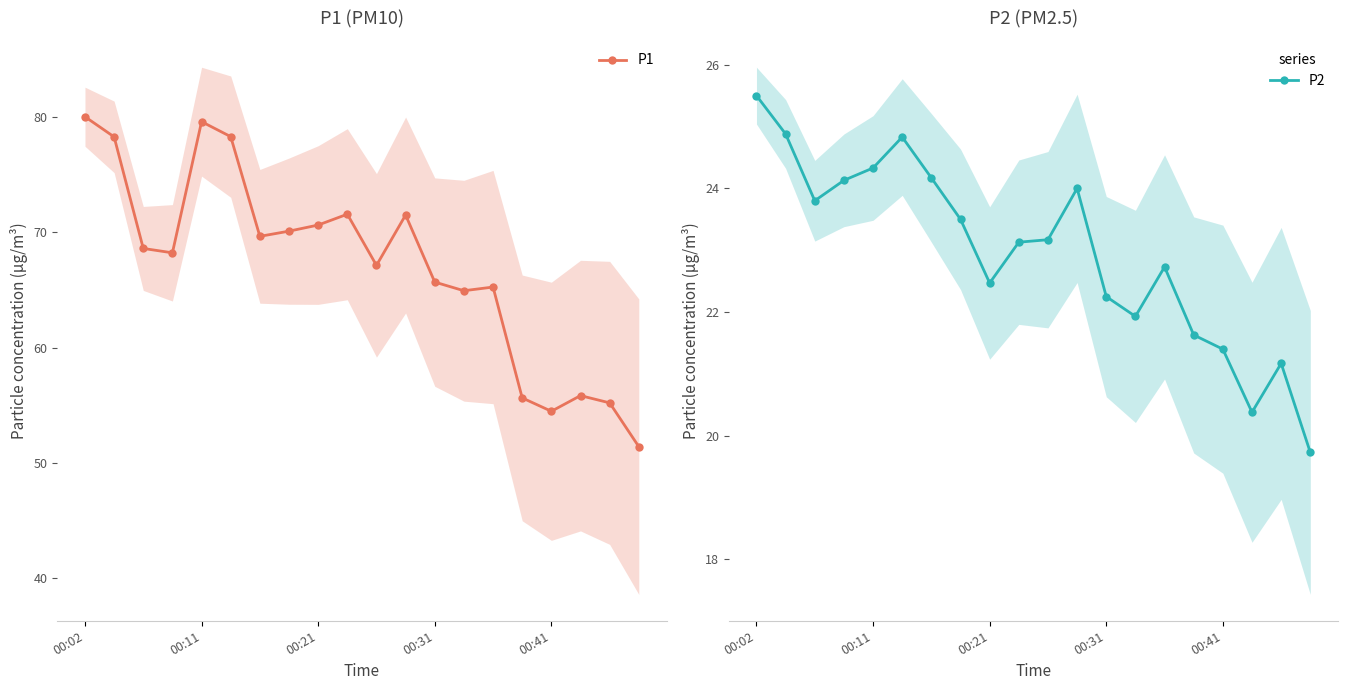

What is the maximum value for P1?

80.0